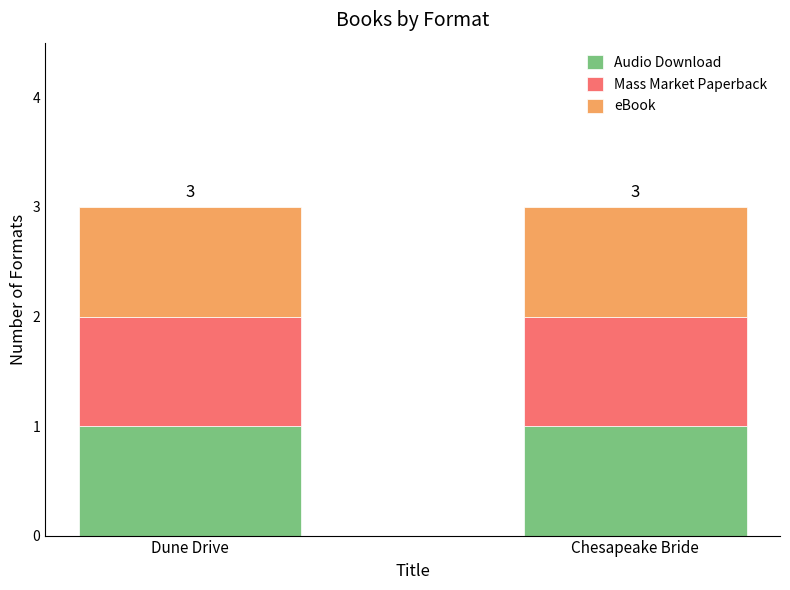

At which category is the sum across all series the highest?

Chesapeake Bride